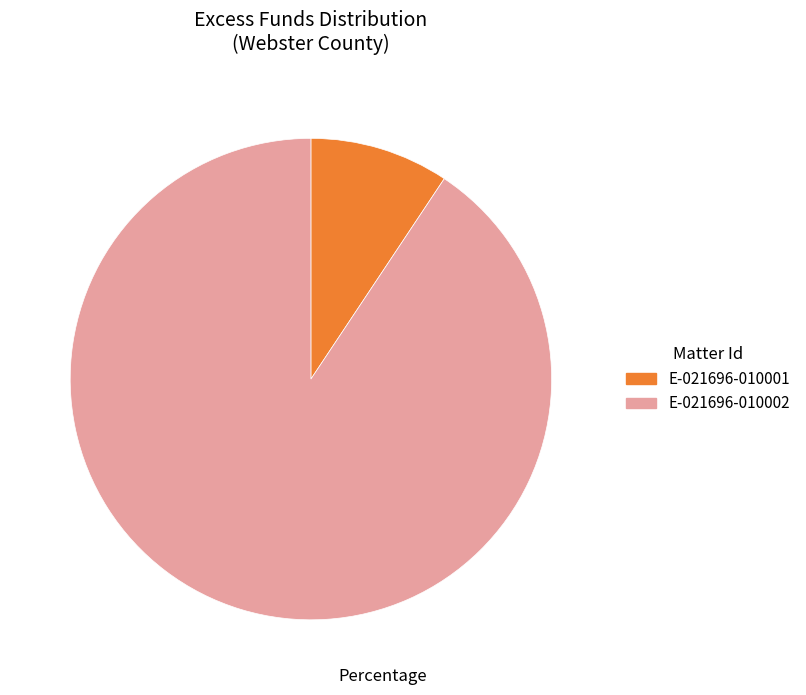

What is the largest slice in the pie chart?

E-021696-010002